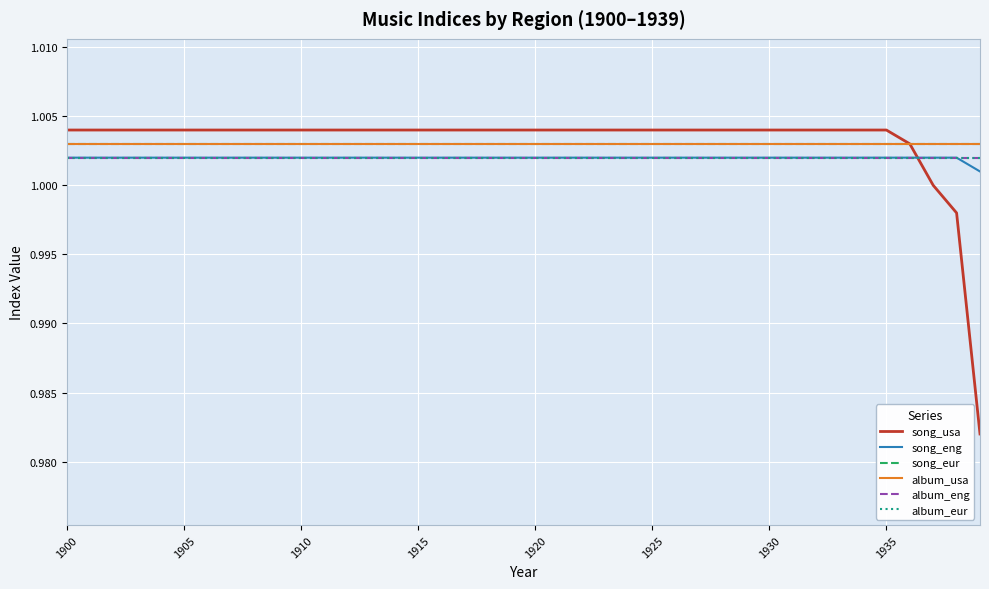

Does the chart display data point markers on the line(s)?

No